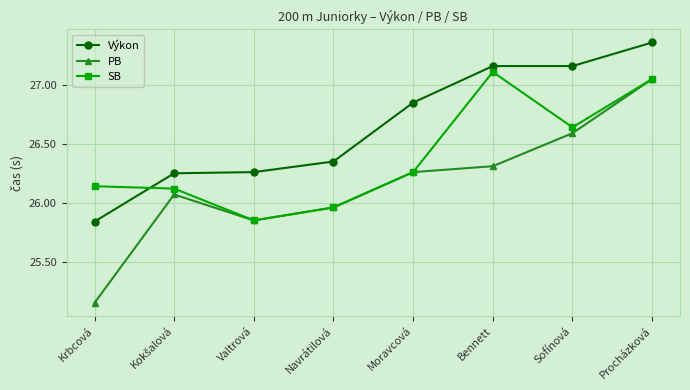

Is it true that Výkon equals 11.5 at Navrátilová?

False